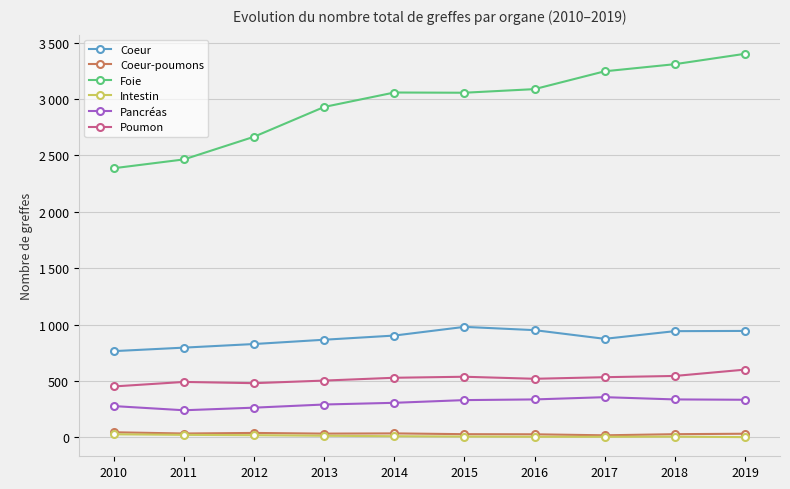

Does the chart have visible grid lines?

Yes